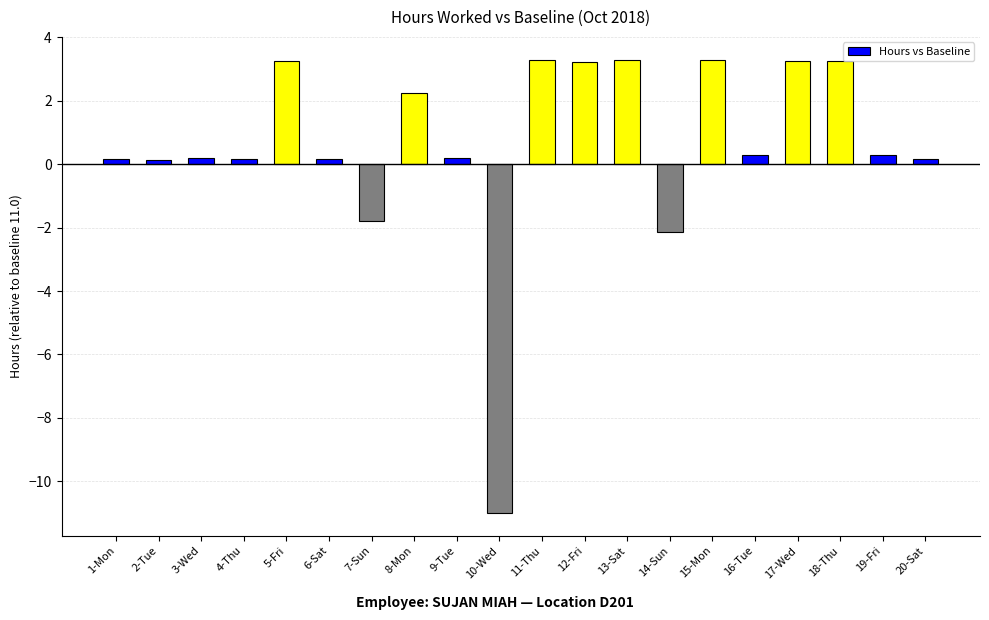

How many values are above zero?

17